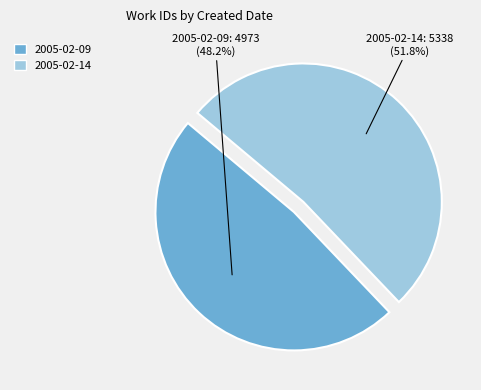

True or false: 2005-02-09 accounts for 43% of the total.

False